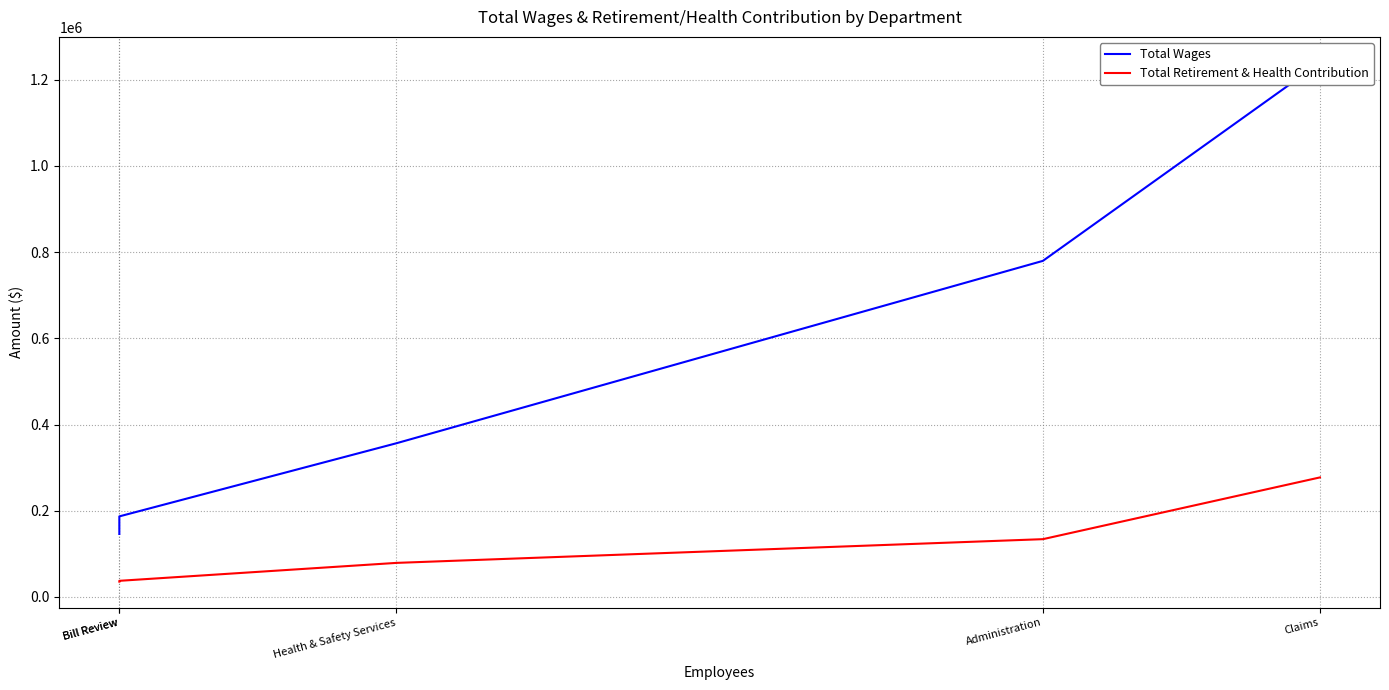

Between Claims and Bill Review, which series saw the biggest shift?

Total Wages